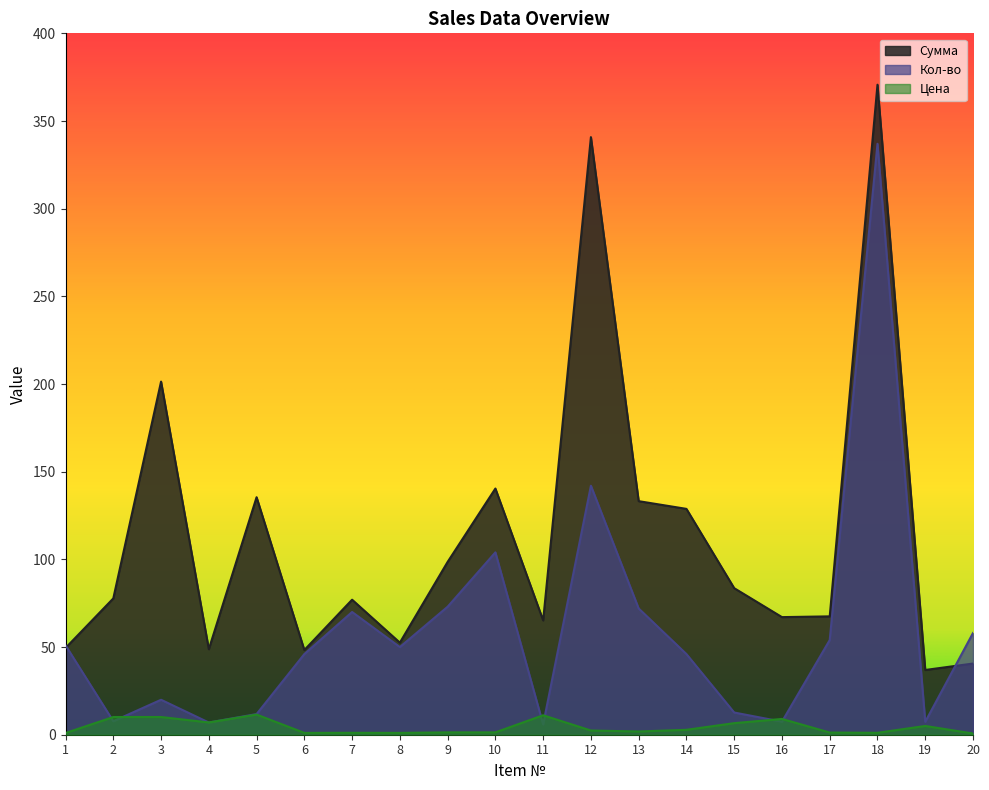

At which category does Сумма reach its first local valley?

4